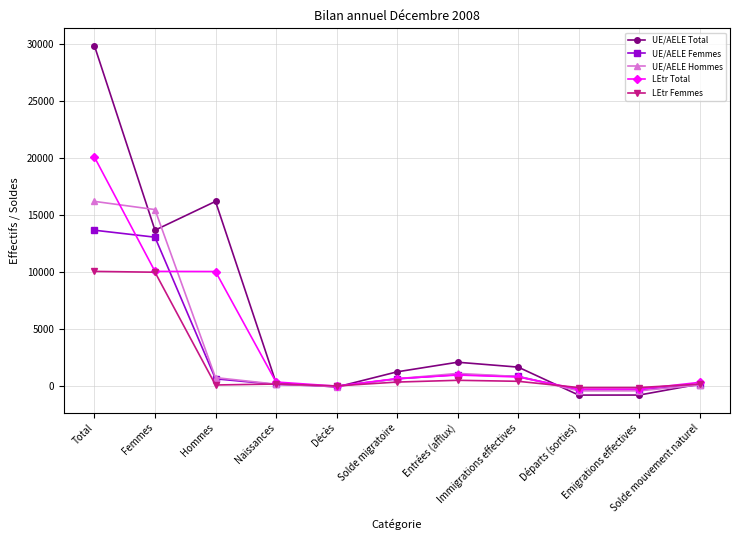

What is the maximum value shown in the chart?

29807